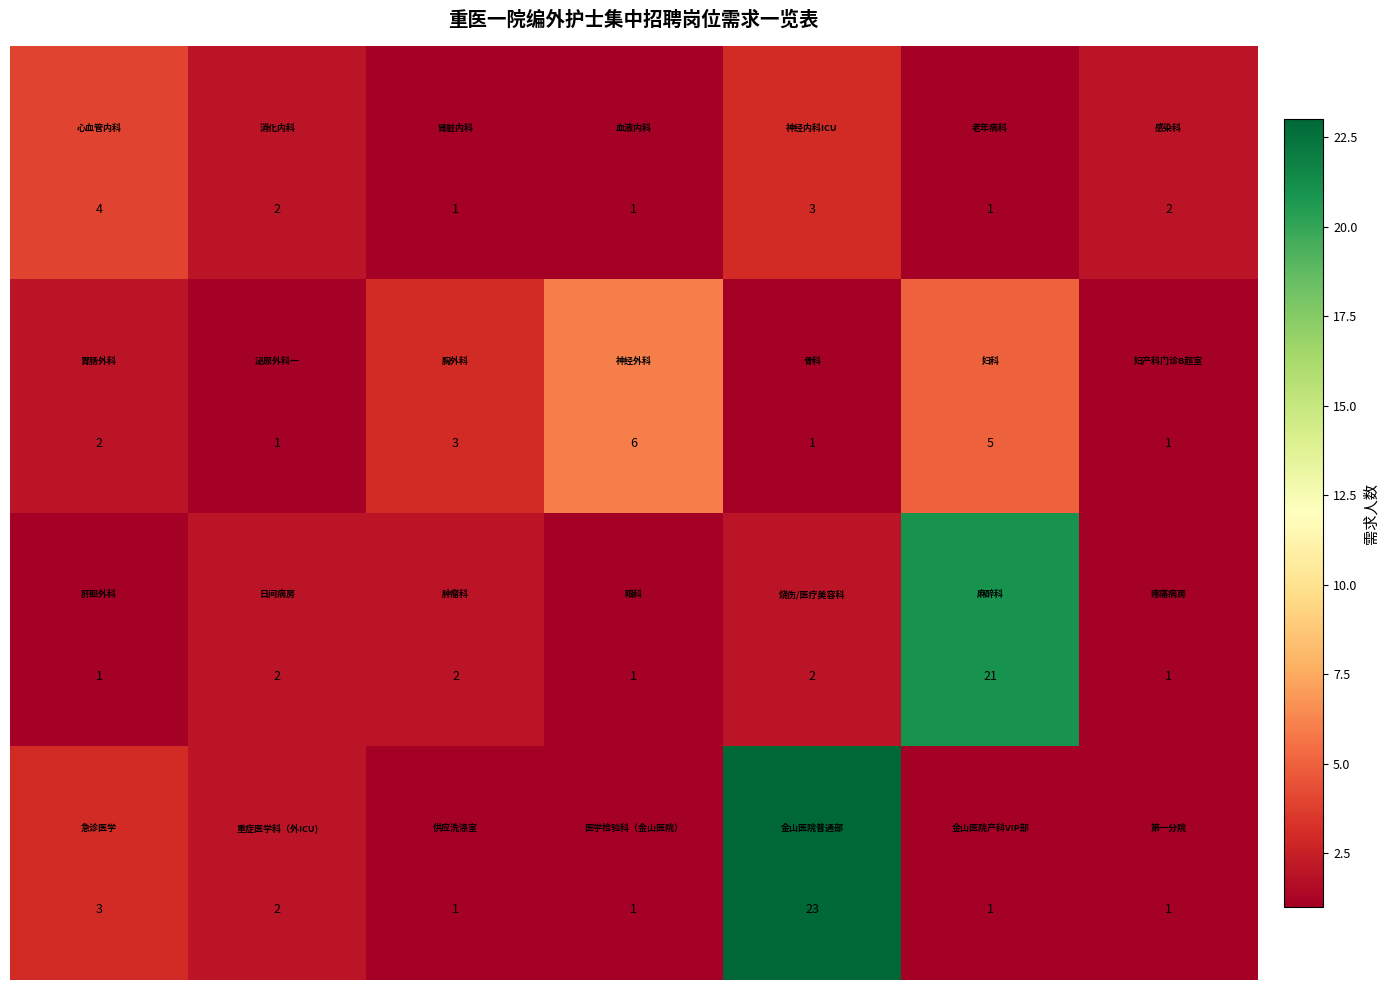

What is the greatest value displayed?

23